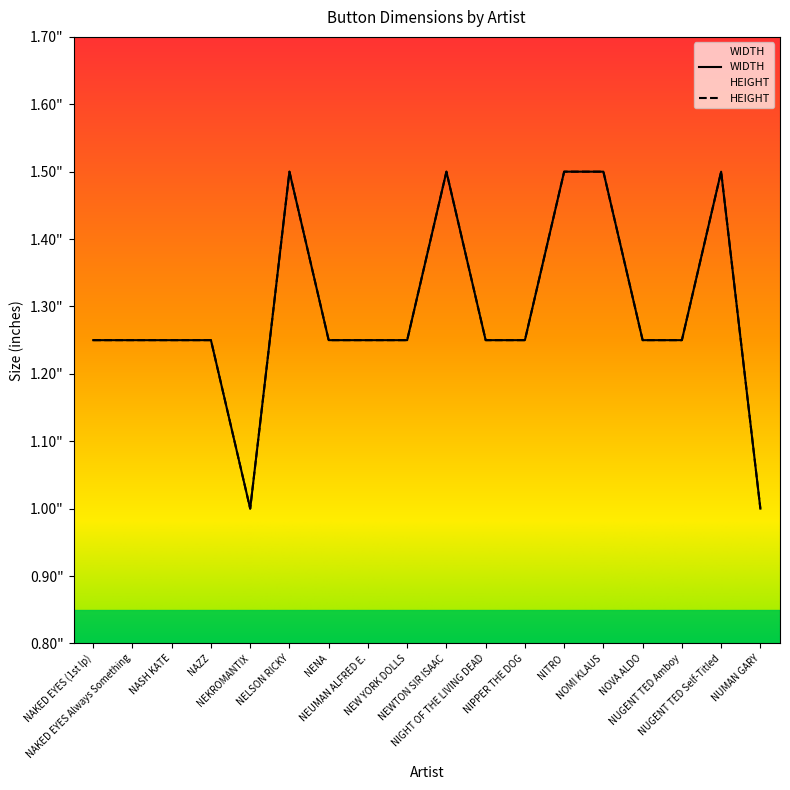

How many data points in WIDTH are above 1?

16